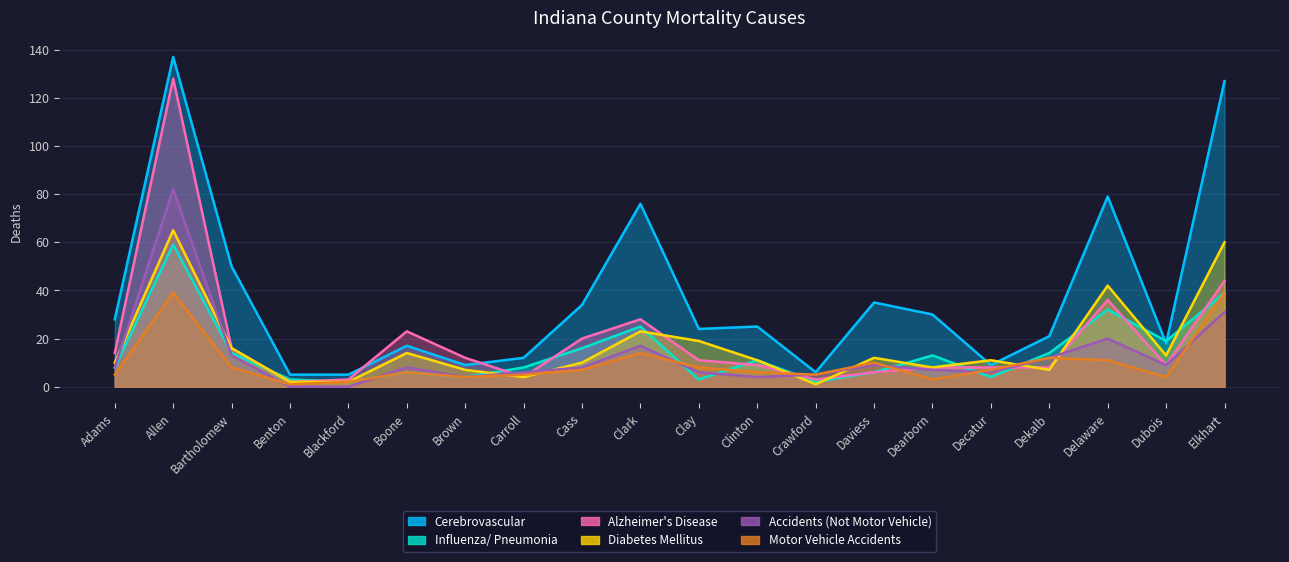

What is the difference between the maximum and minimum values in the Cerebrovascular series?

132